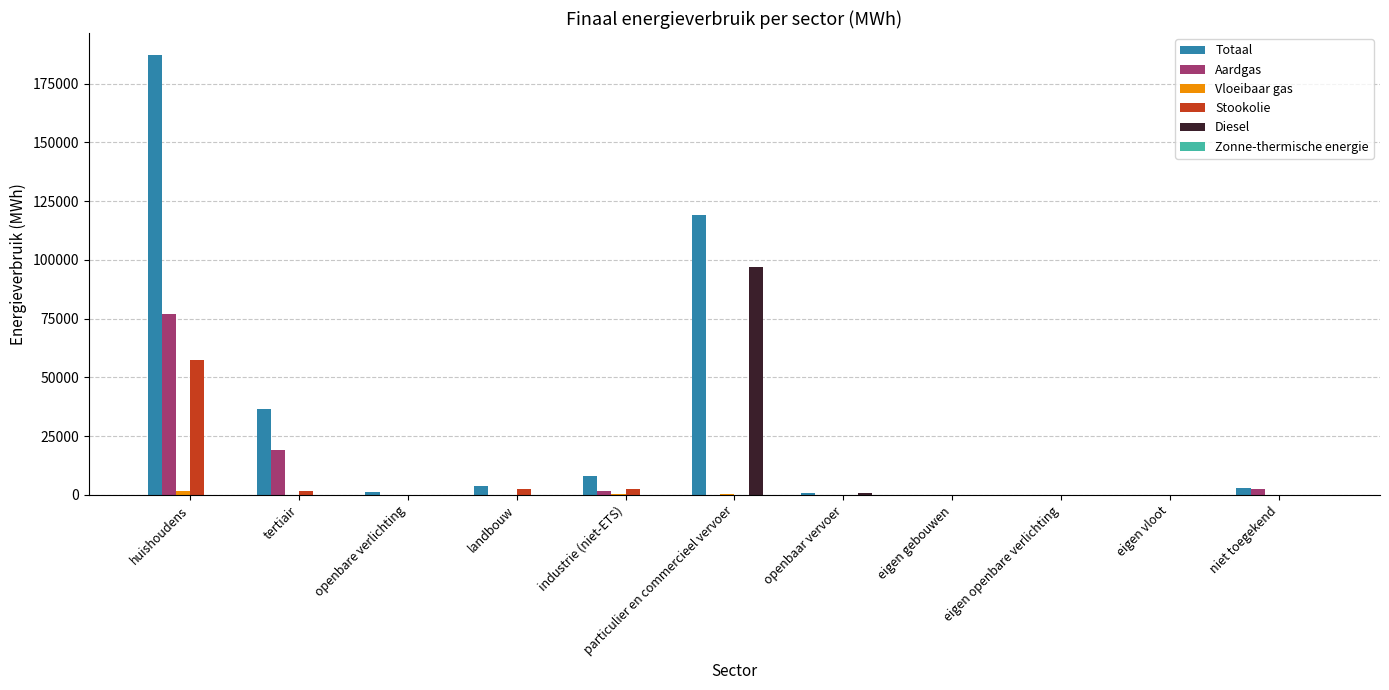

At which label is Aardgas closest to 38533?

tertiair